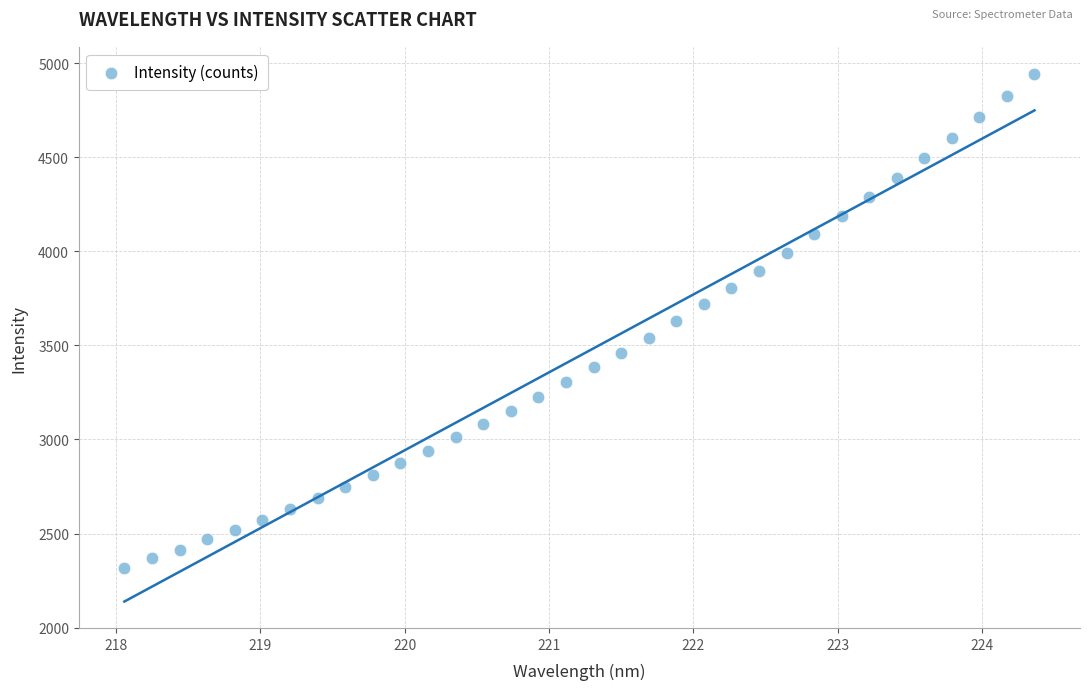

What is the range of X values (max minus min)?

6.3